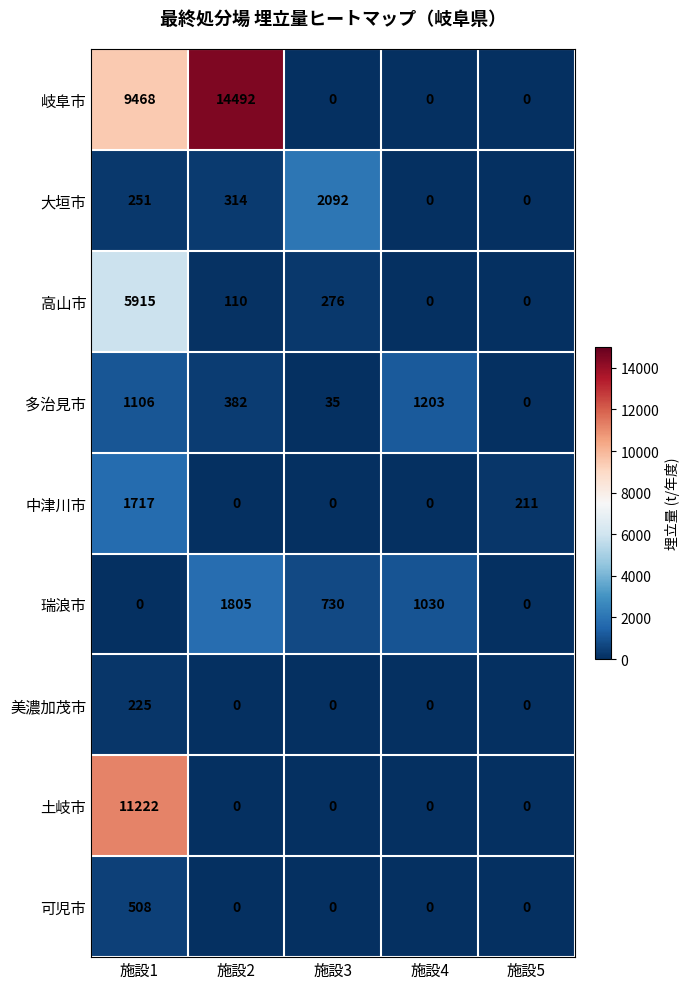

What is the greatest value displayed?

14492